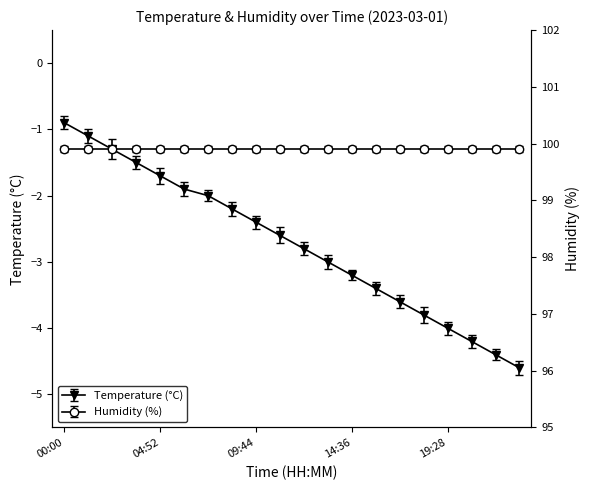

Reading right to left, extract all data points from this chart.

23:07=-4.6	21:54=-4.4	20:41=-4.2	19:28=-4.0	18:15=-3.8	17:02=-3.6	15:49=-3.4	14:36=-3.2	13:23=-3.0	12:10=-2.8	10:57=-2.6	09:44=-2.4	08:31=-2.2	07:18=-2.0	06:05=-1.9	04:52=-1.7	03:39=-1.5	02:26=-1.3	01:13=-1.1	00:00=-0.9